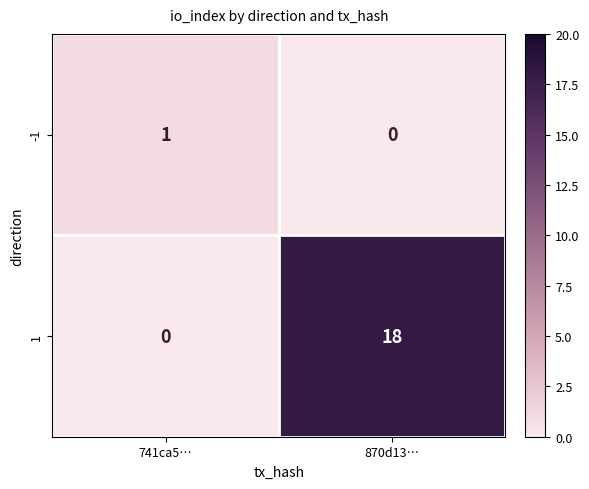

List the series in order of their peak value, highest first.

1, -1